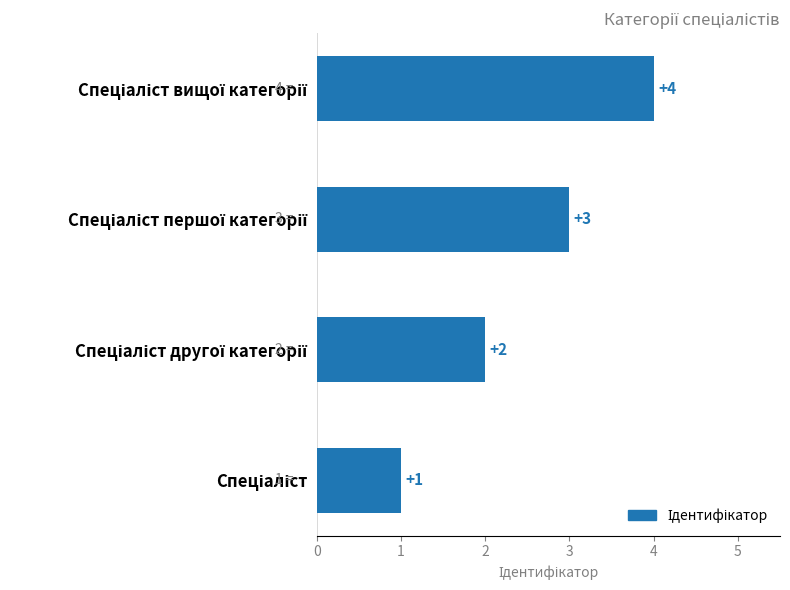

What is the difference between the maximum and minimum values?

3